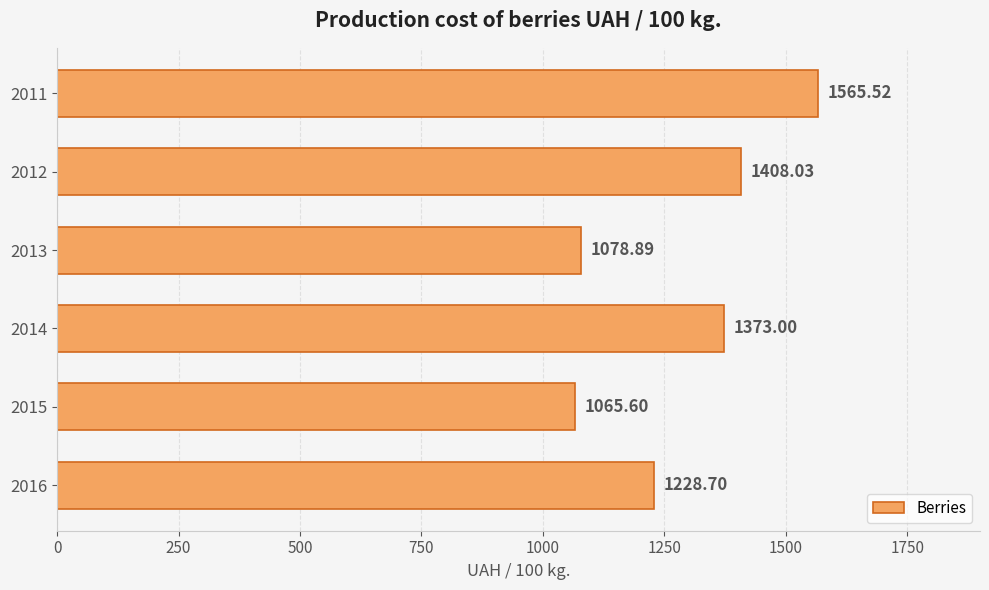

What is the sum of the values at 2015 and 2011?

2631.1